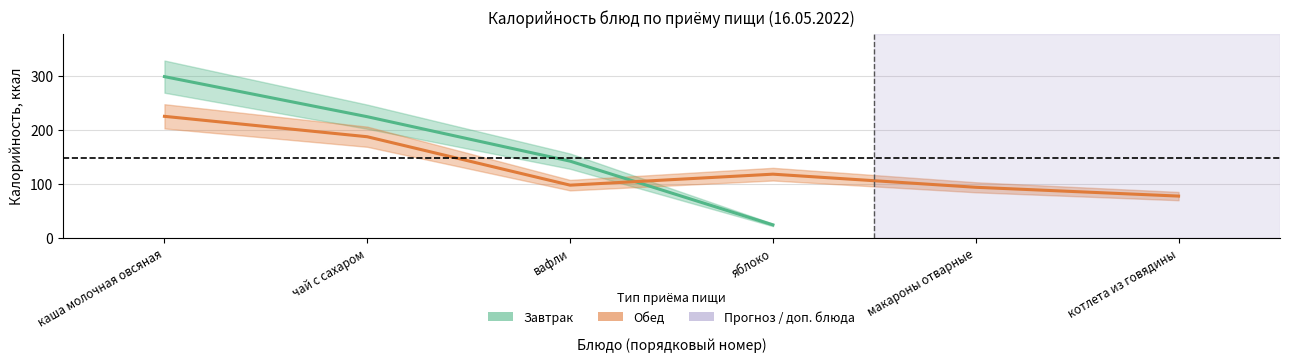

What is the minimum value for Завтрак?

23.5